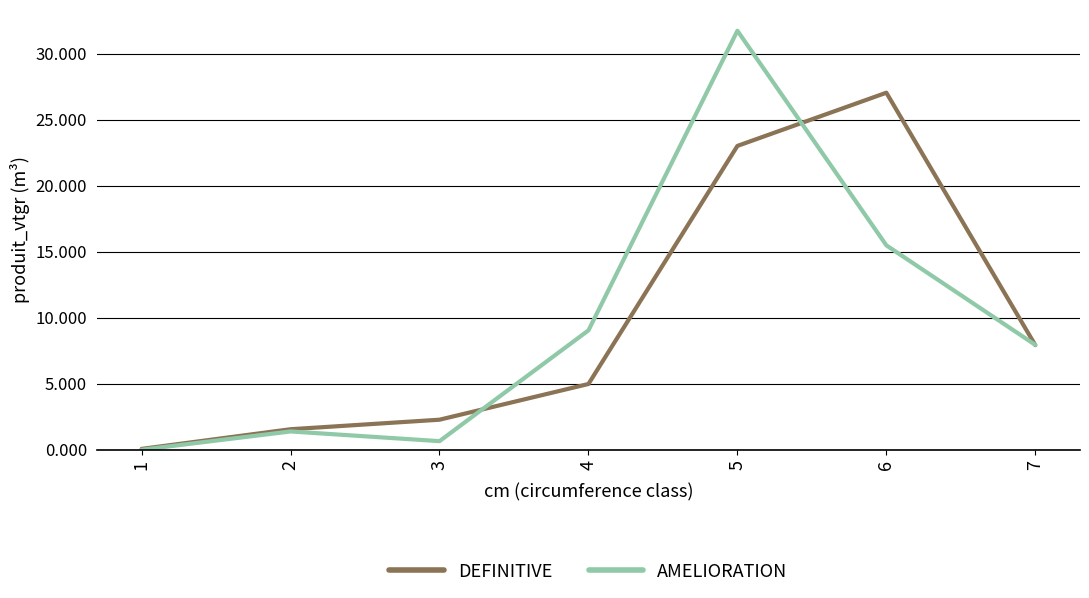

At which label does DEFINITIVE first exceed 4?

4